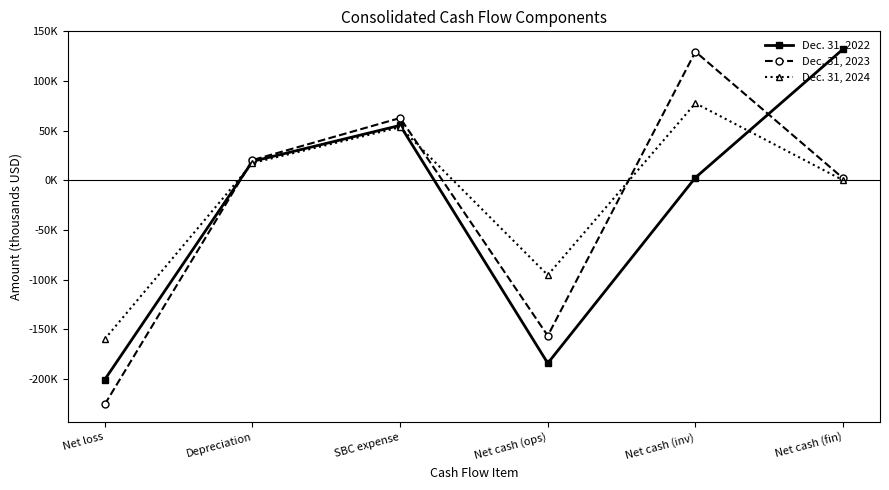

What is the sum of the Dec. 31, 2024 values at SBC expense and Net loss?

-105985